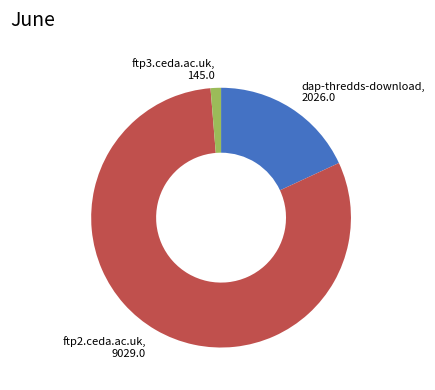

Is there a majority slice in this chart?

Yes